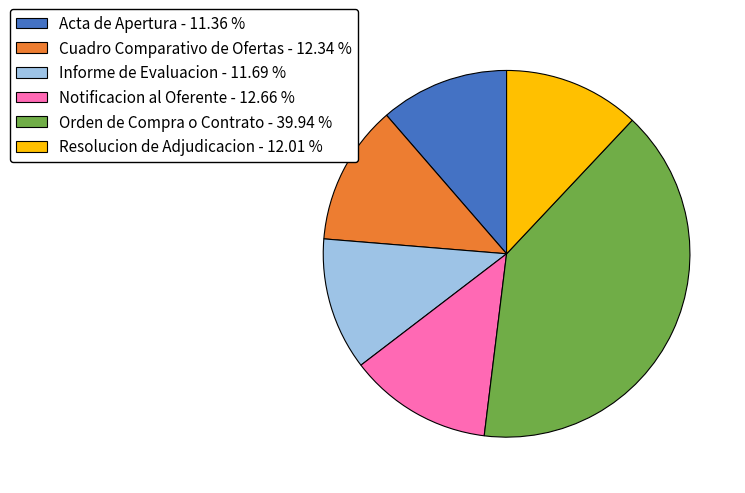

Does Resolucion de Adjudicacion - 12.01 % represent more than half of the total?

No